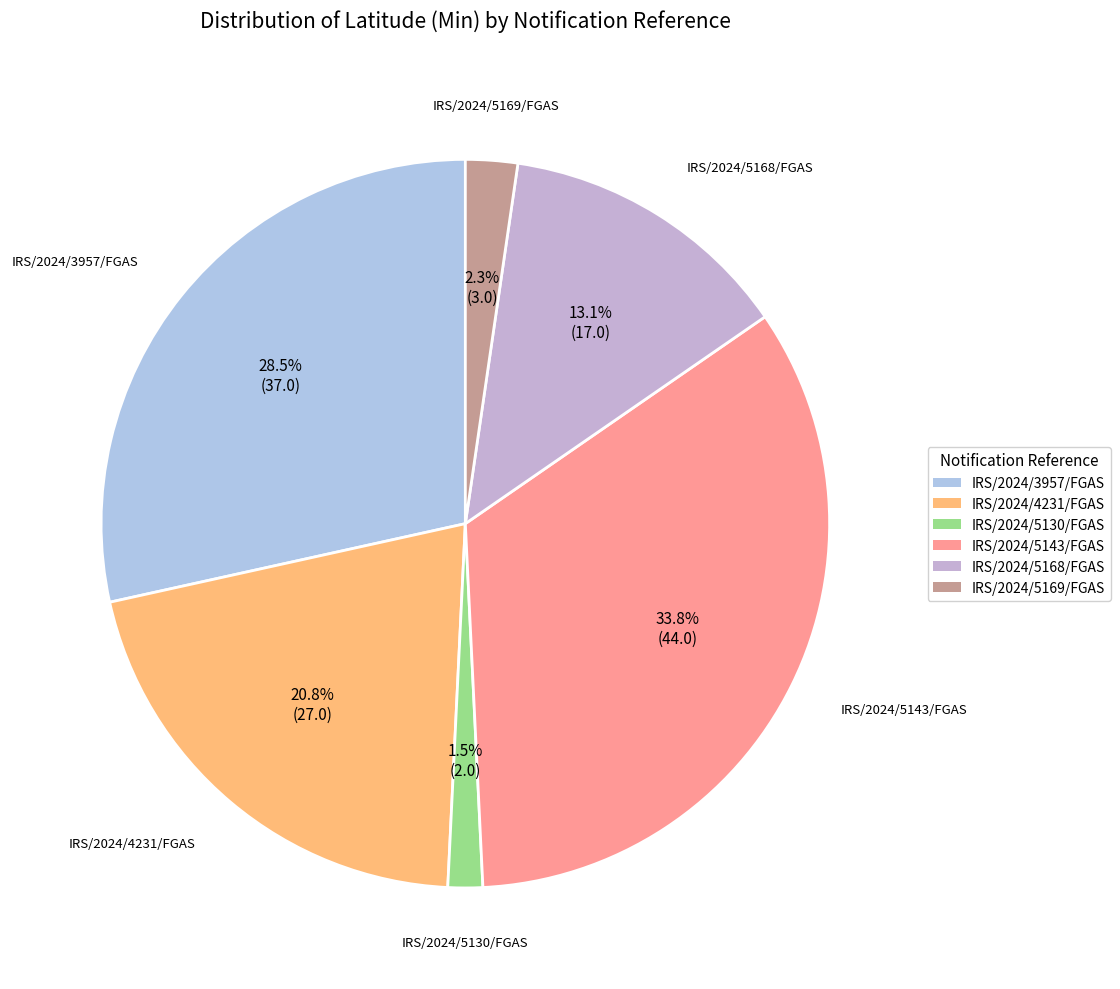

Which category has the smallest portion of the pie?

IRS/2024/5130/FGAS